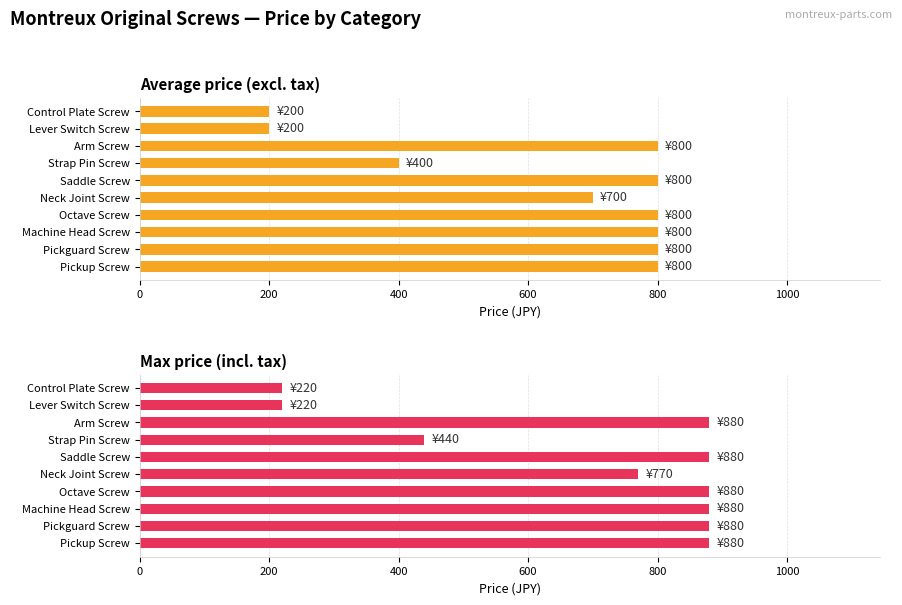

What is the minimum value shown in the chart?

200